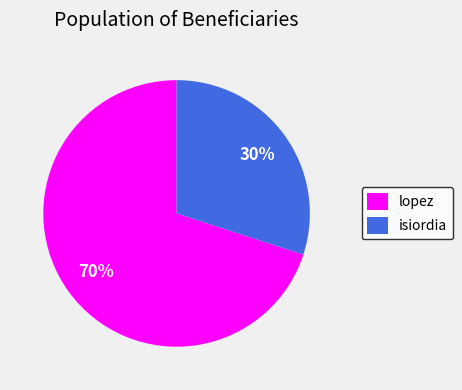

Do isiordia and lopez together represent more than half of the pie?

Yes